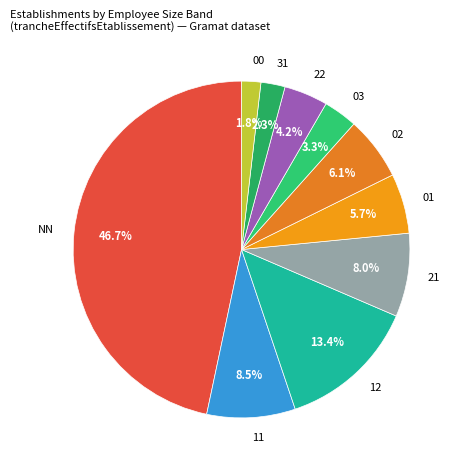

How many slices are in this pie chart?

10